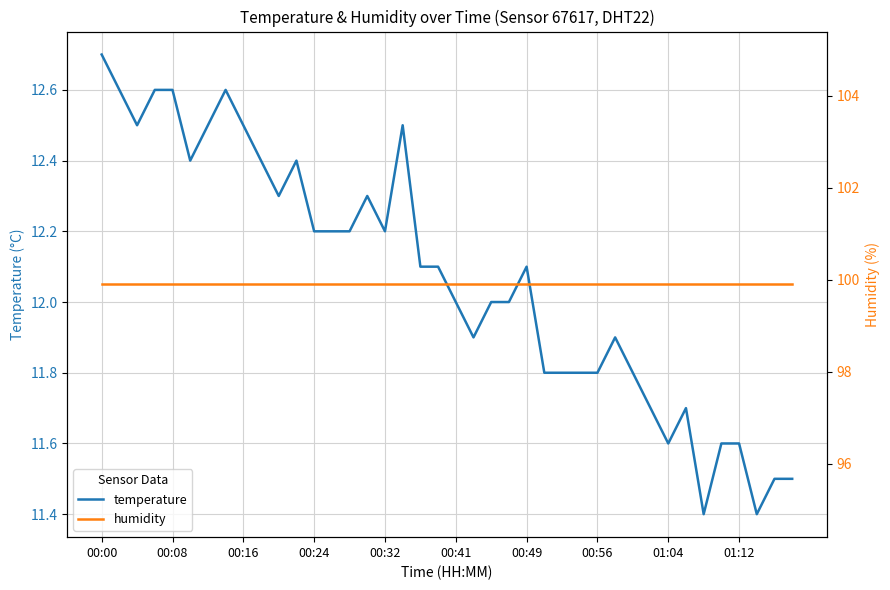

What are all the series names shown in the legend?

temperature, humidity